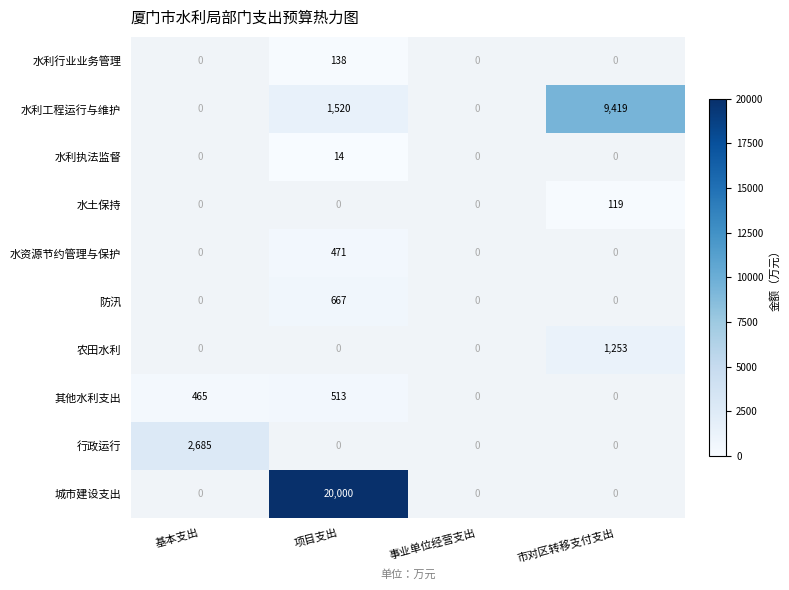

Is it true that 水利执法监督 equals 14 at 项目支出?

True